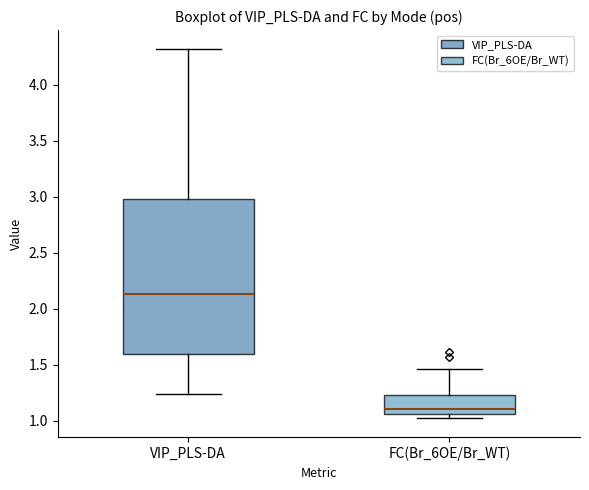

Which box has the highest median line?

VIP_PLS-DA